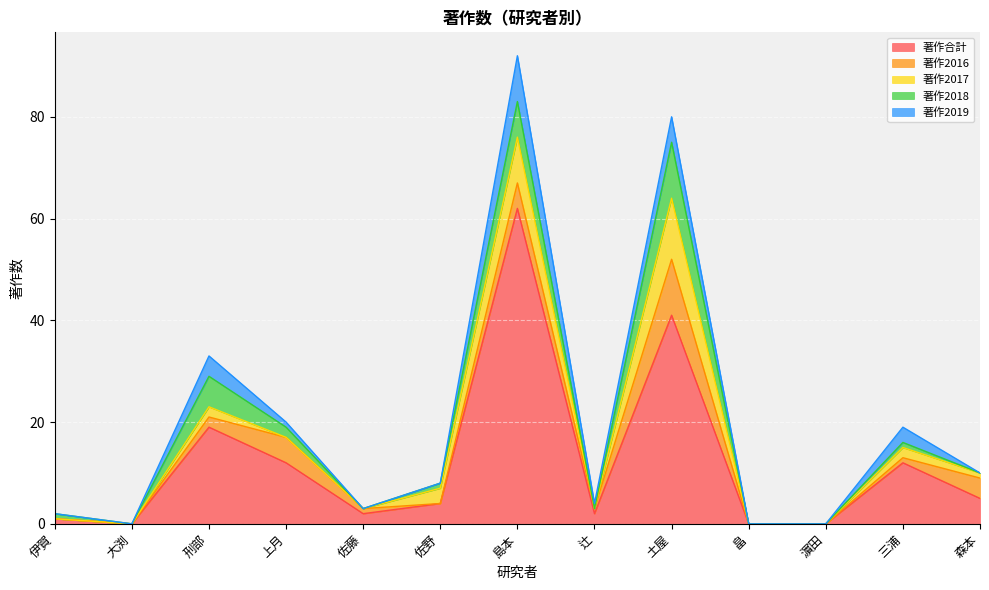

At how many categories does at least one series exceed 5?

5